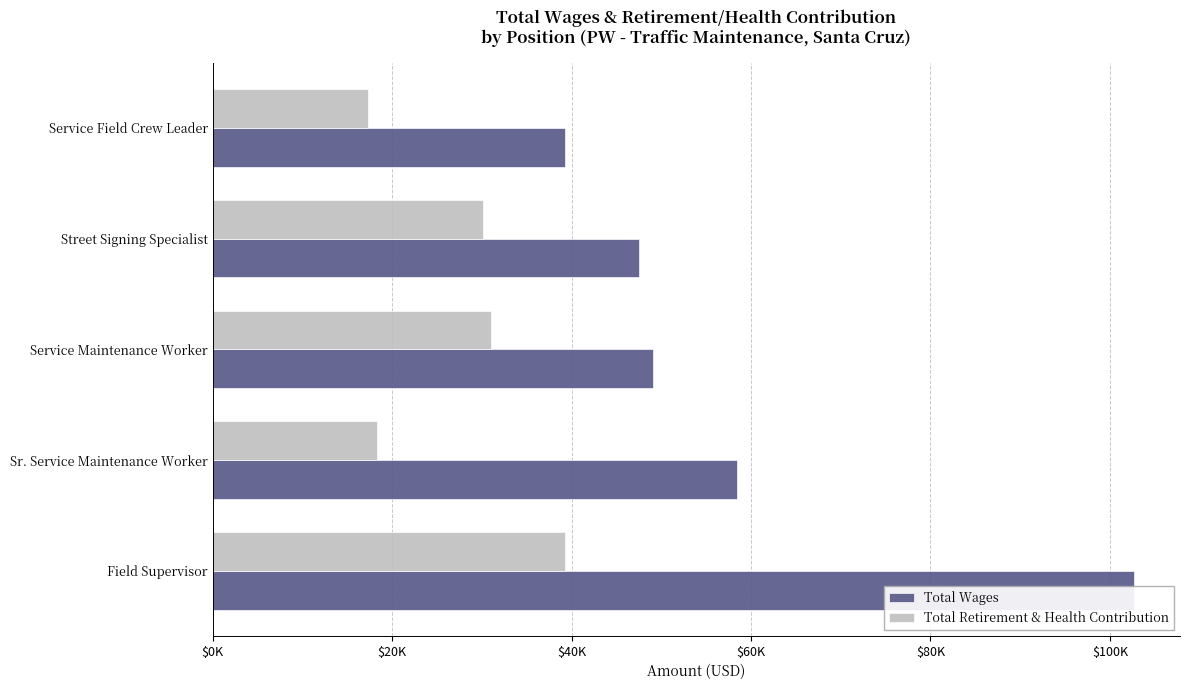

True or false: Total Wages has a value of 61322 at Service Field Crew Leader.

False